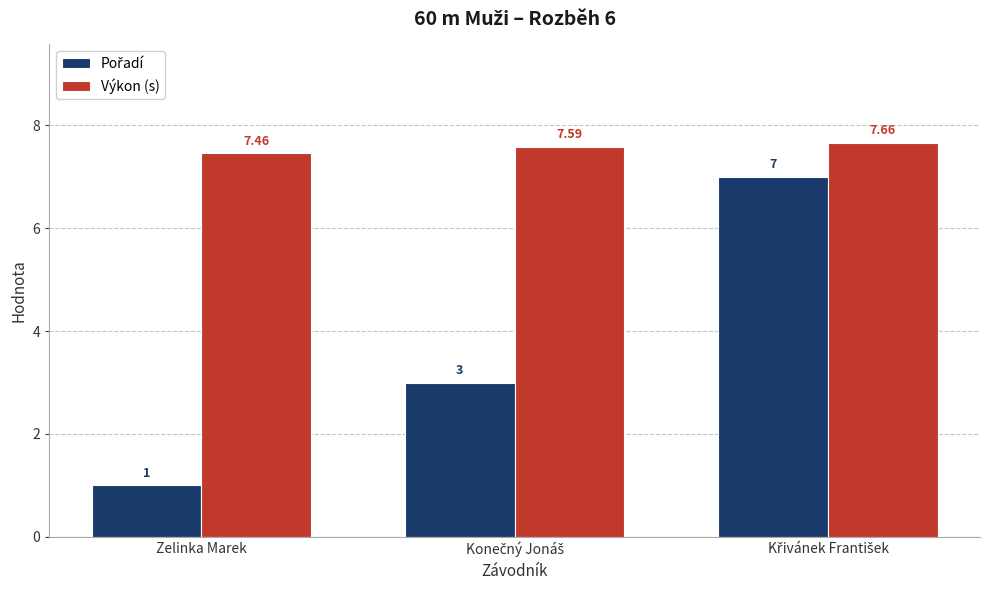

At how many categories does at least one series exceed 2?

3